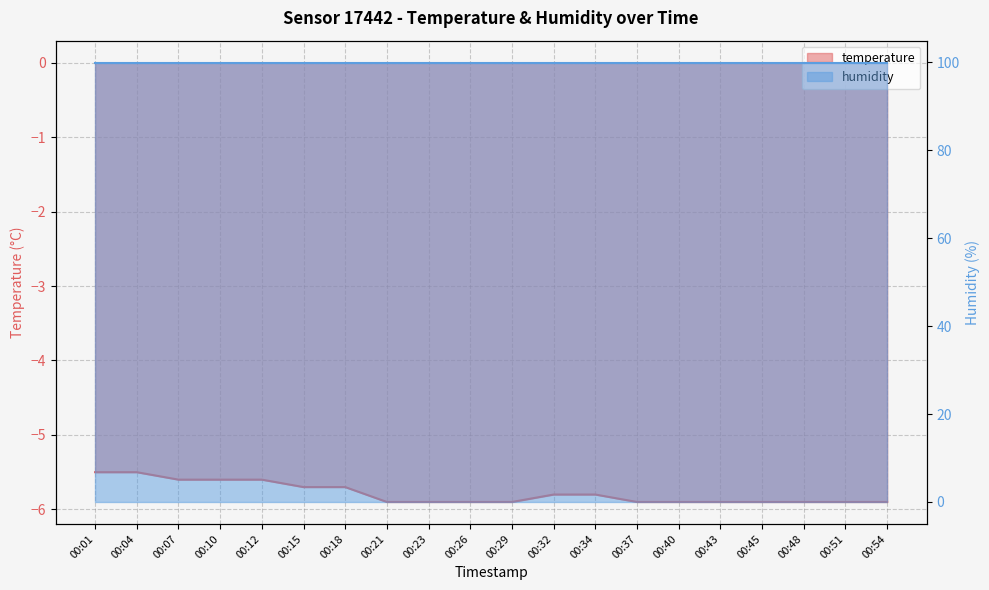

What is the value of the 1st point from the left?

-5.5